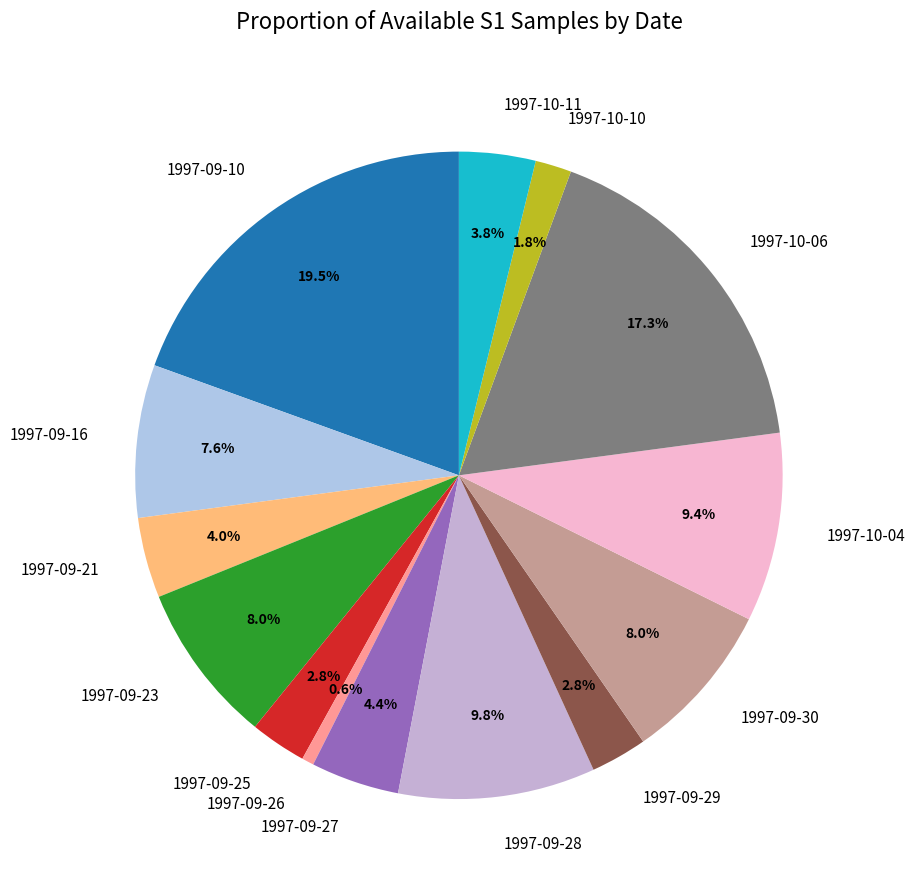

Do 1997-10-11 and 1997-10-10 together represent more than half of the pie?

No